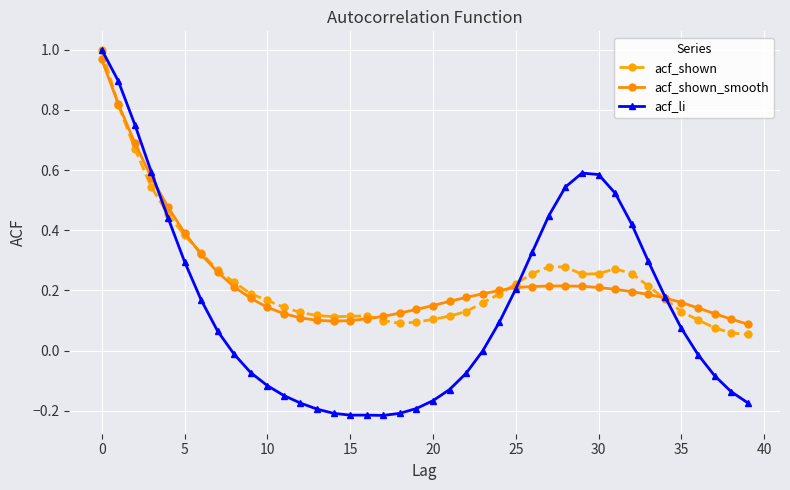

Which series has the widest spread of values?

acf_li